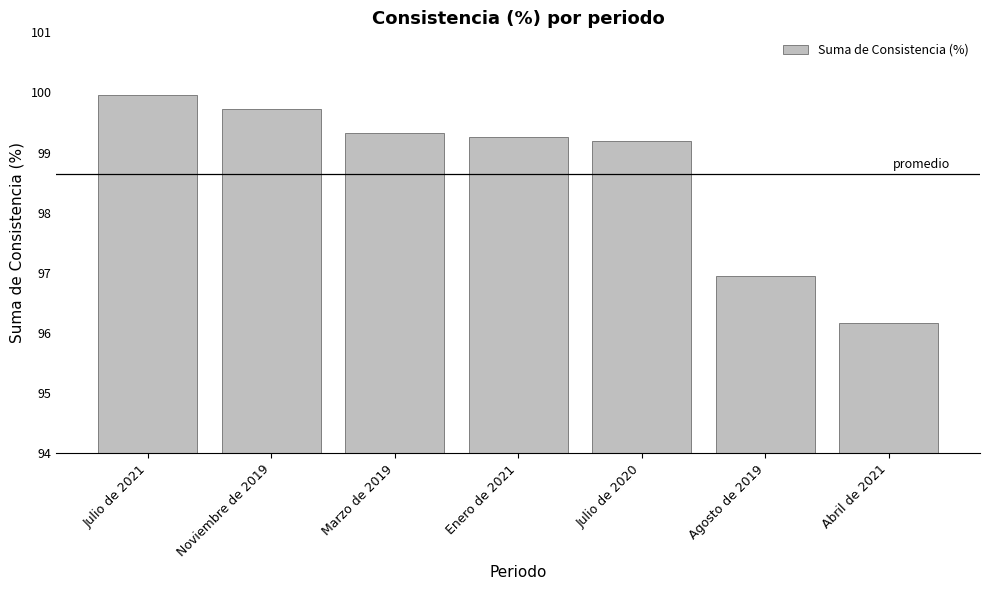

What is the maximum value shown in the chart?

100.0